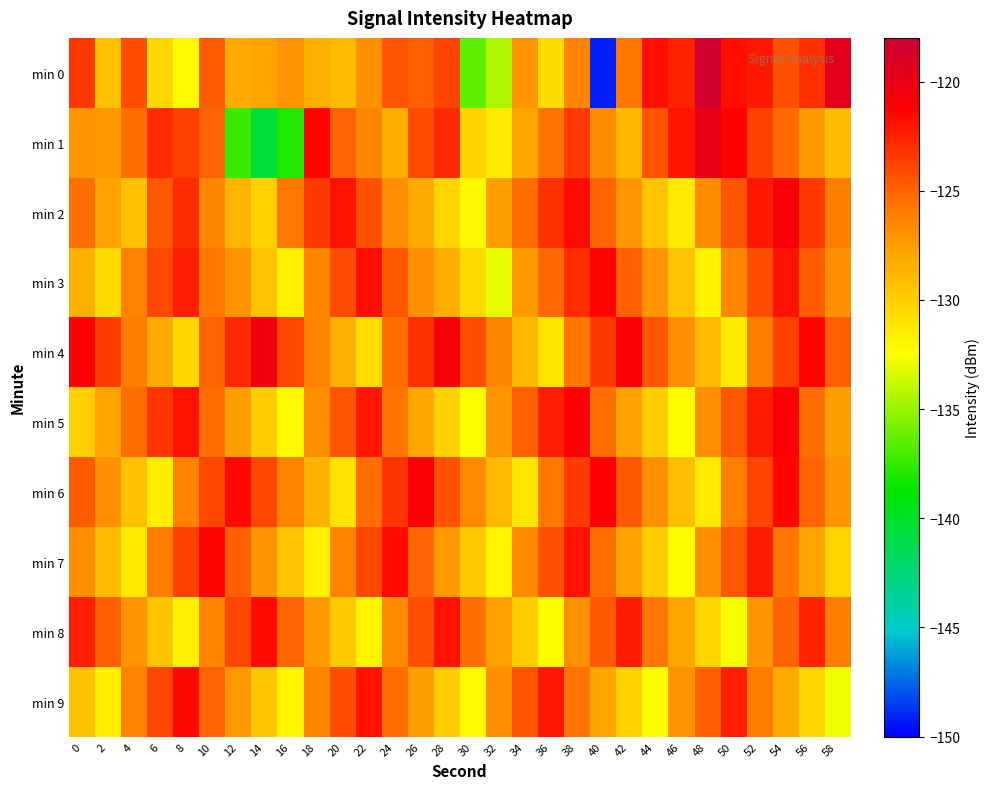

Which series has the largest total across all categories?

min 4